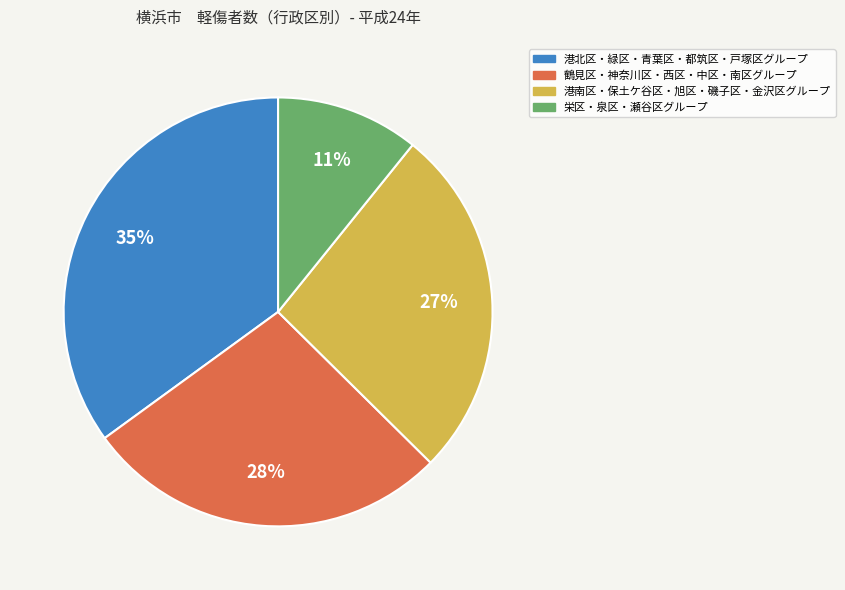

Rank the categories by value from lowest to highest.

栄区・泉区・瀬谷区グループ, 港南区・保土ケ谷区・旭区・磯子区・金沢区グループ, 鶴見区・神奈川区・西区・中区・南区グループ, 港北区・緑区・青葉区・都筑区・戸塚区グループ